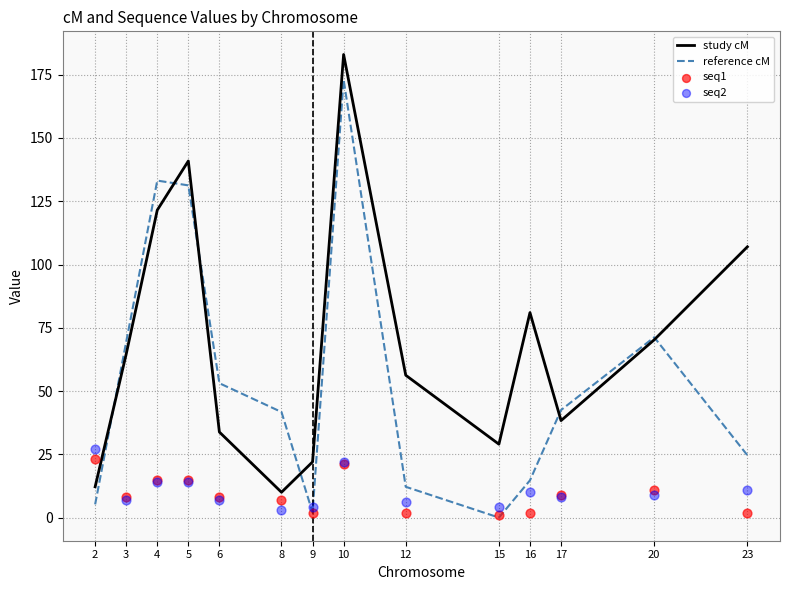

Which series has the largest Y range (max minus min)?

reference cM